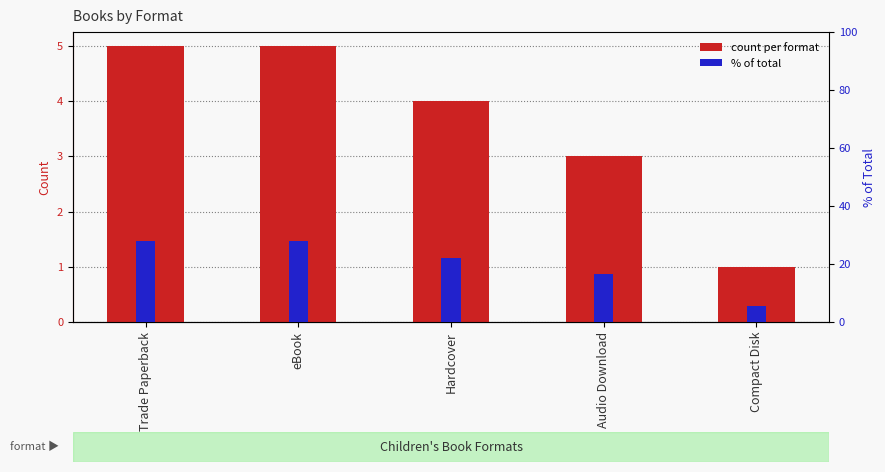

List the series in order of their overall mean, highest first.

% of total, count per format